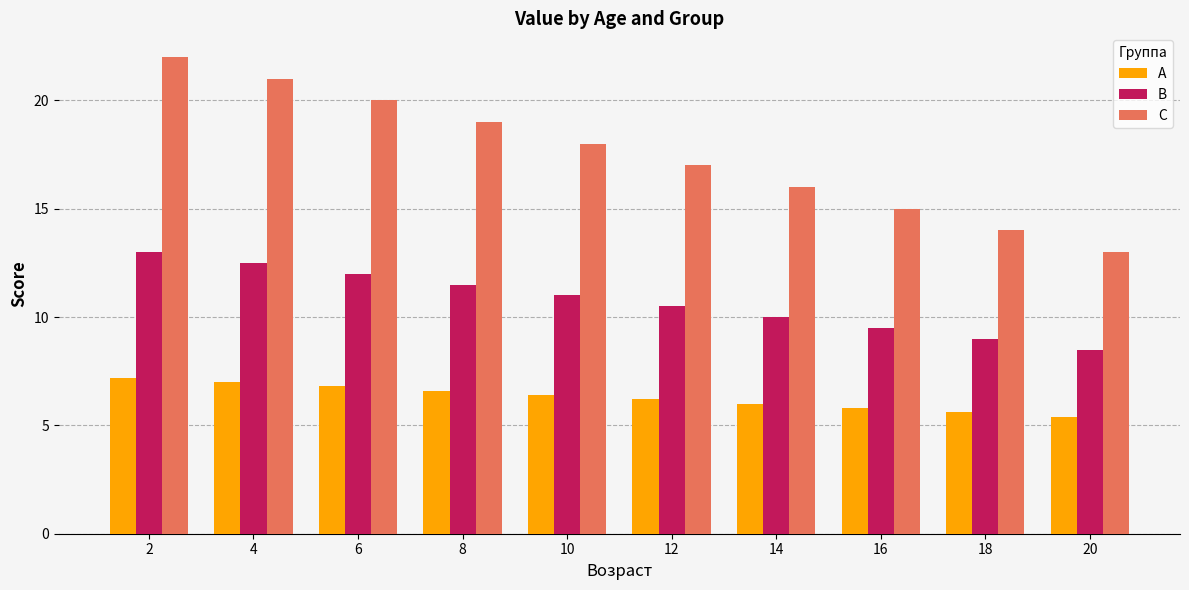

How many bars are there in each group?

3